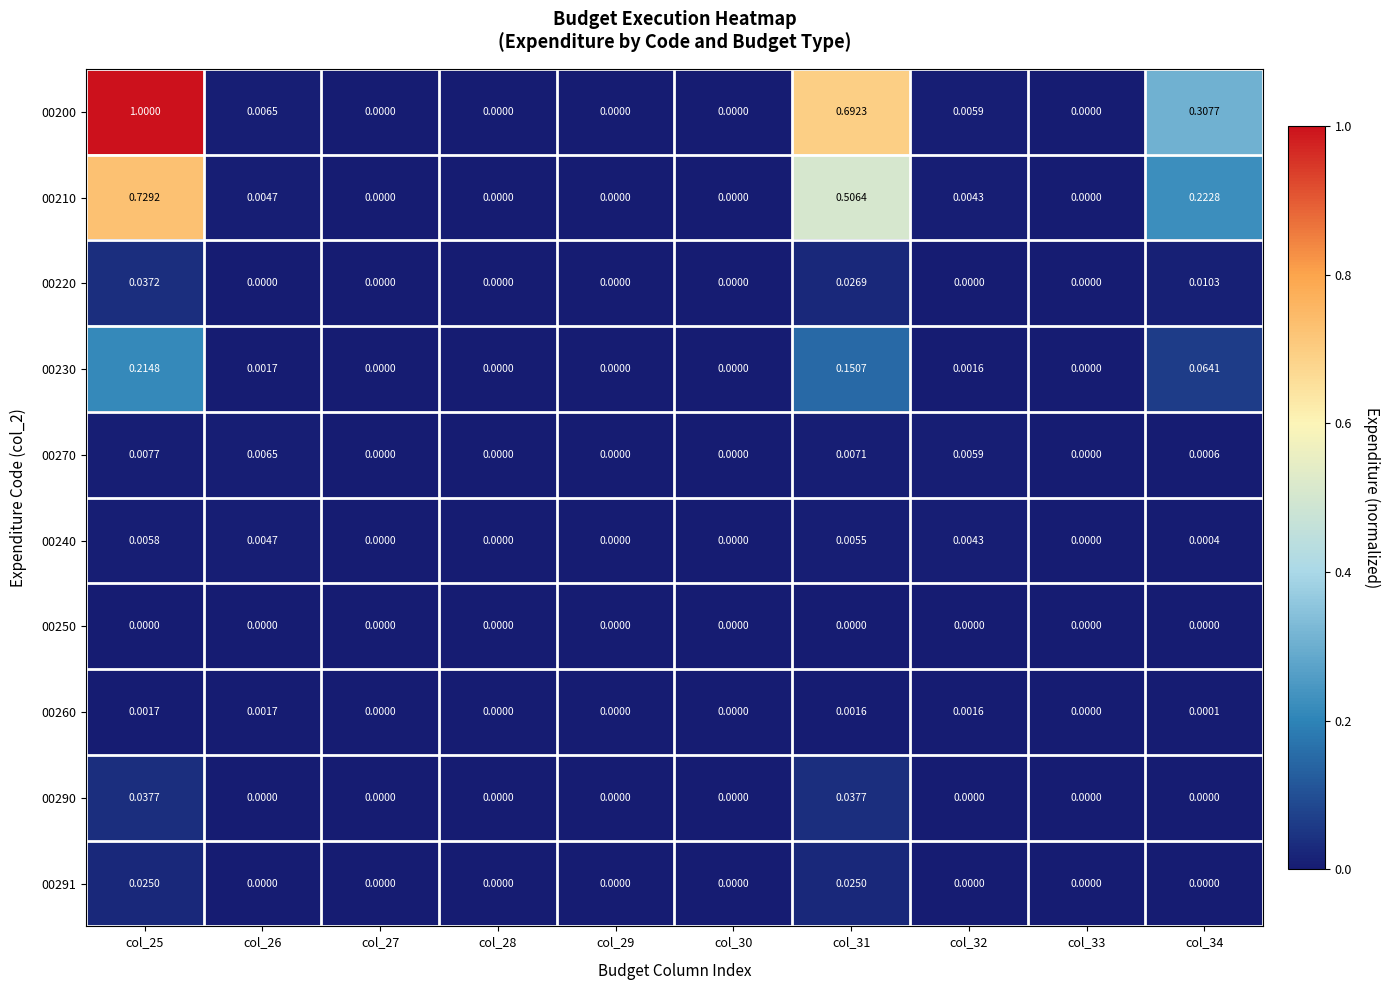

Is the value of 00230 at col_34 greater than the value of 00270 at col_34?

Yes